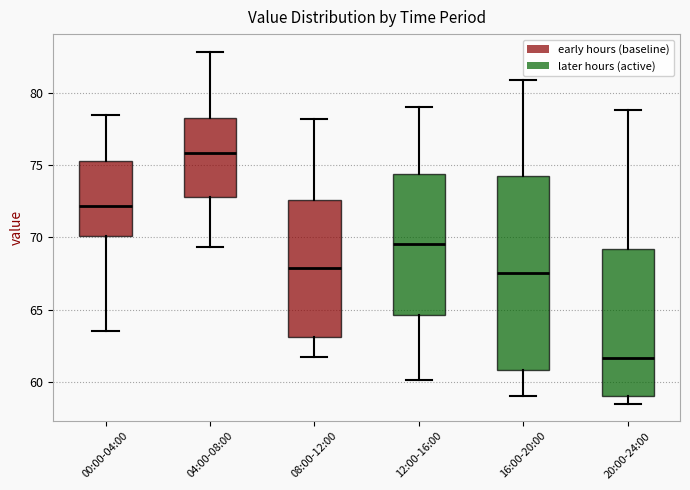

Reading left to right, read every box against the y-axis: the position of its median line, the range the box covers, and the ends of its whiskers. The values are not printed on the chart, so give them approximately, as read against the axis.

00:00-04:00: median 72.0, box 70.0 to 75.0, whiskers 63.5 to 78.5
04:00-08:00: median 76.0, box 73.0 to 78.5, whiskers 69.5 to 83.0
08:00-12:00: median 68.0, box 63.0 to 72.5, whiskers 61.5 to 78.0
12:00-16:00: median 69.5, box 64.5 to 74.5, whiskers 60.0 to 79.0
16:00-20:00: median 67.5, box 61.0 to 74.0, whiskers 59.0 to 81.0
20:00-24:00: median 61.5, box 59.0 to 69.0, whiskers 58.5 to 79.0